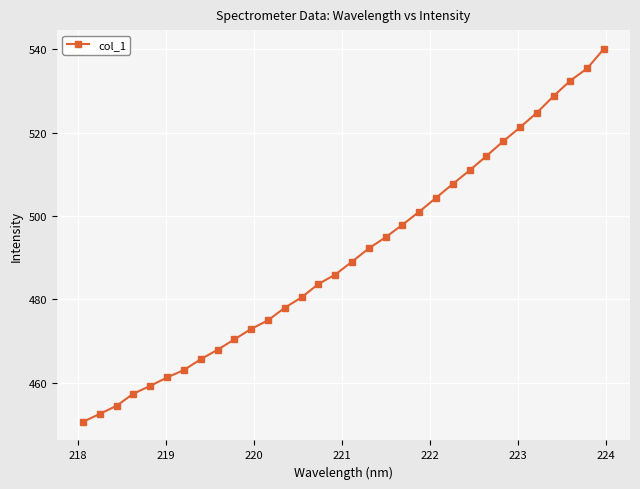

How many data points are less than 489?

16